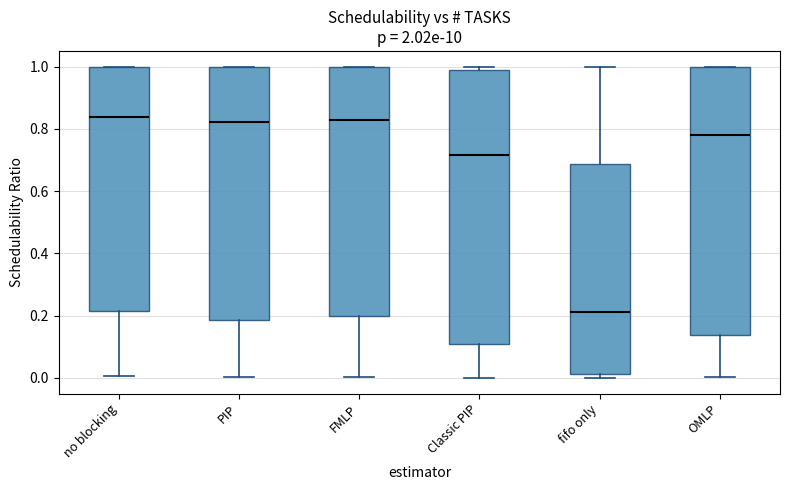

Which box's median line is the lowest?

fifo only